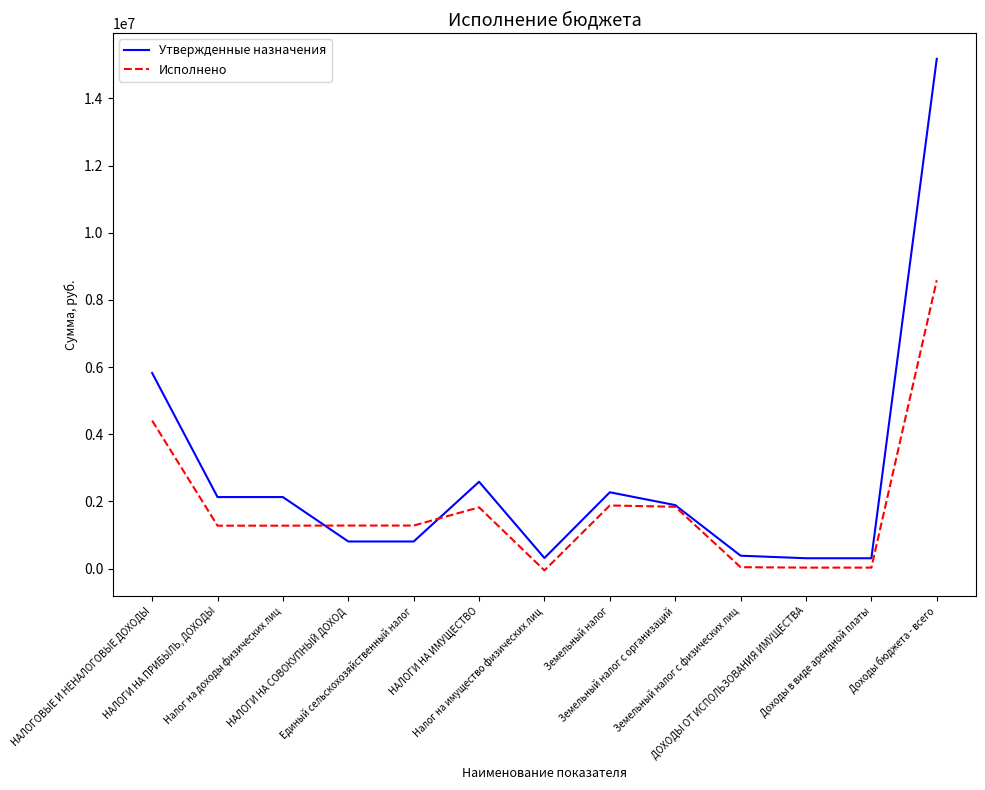

Rank the series by their maximum value, from lowest to highest.

Исполнено, Утвержденные назначения